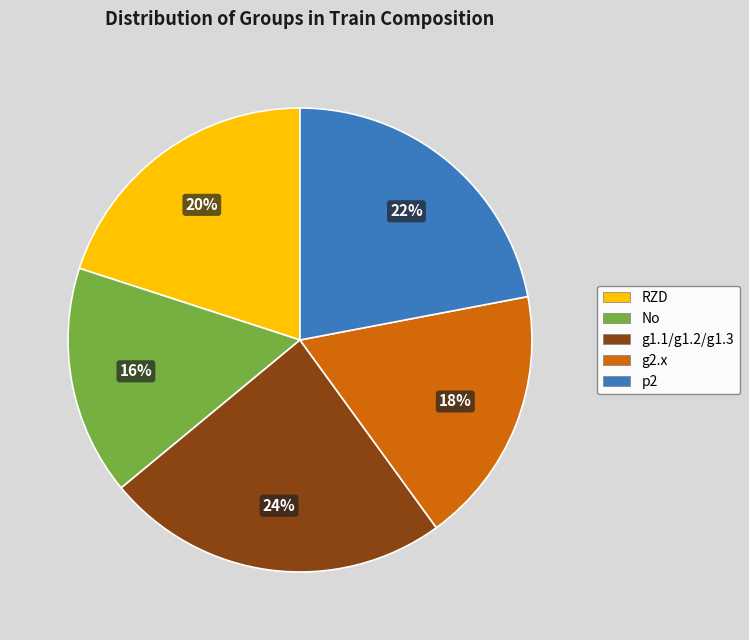

Is there any slice that represents more than half of the pie?

No